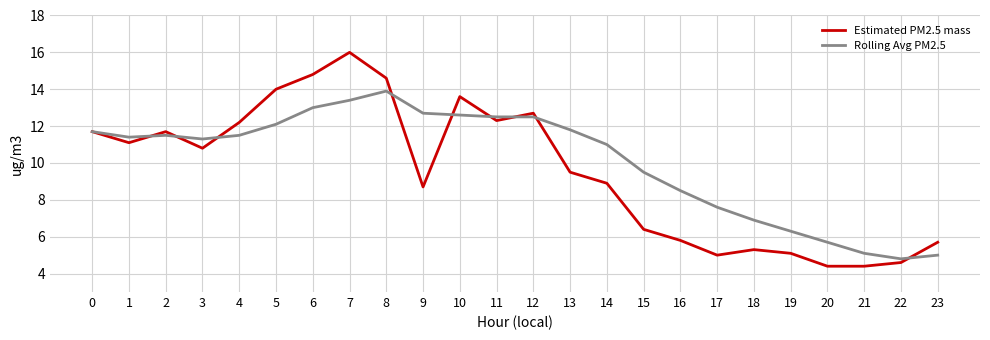

Is it true that Estimated PM2.5 mass equals 5.1 at 19?

True